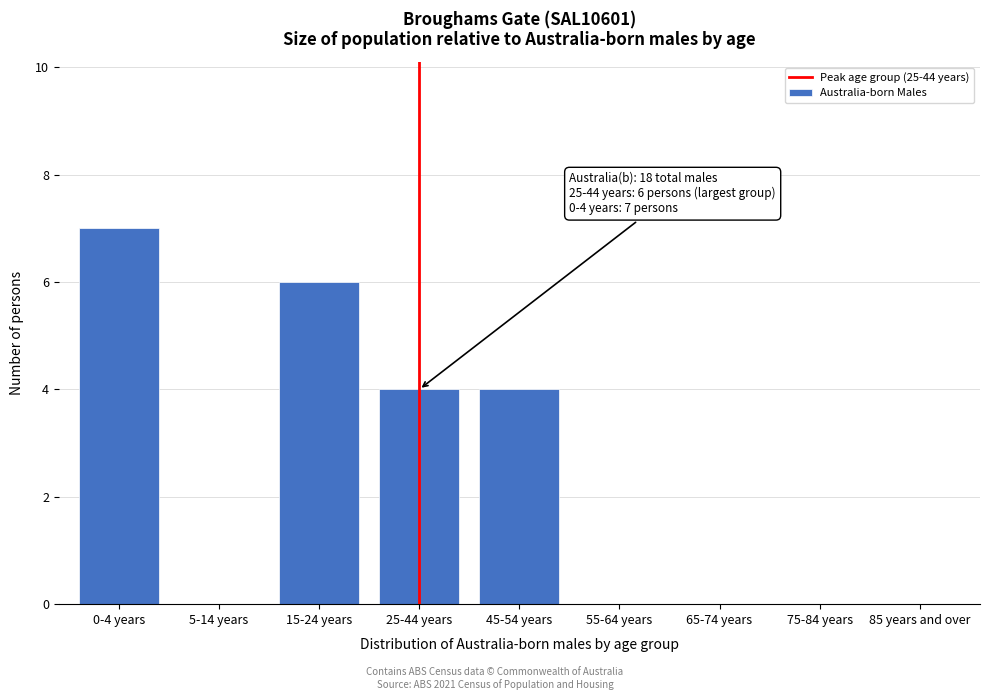

Reading left to right, what are all the values shown in this chart?

0-4 years=7	5-14 years=0	15-24 years=6	25-44 years=4	45-54 years=4	55-64 years=0	65-74 years=0	75-84 years=0	85 years and over=0